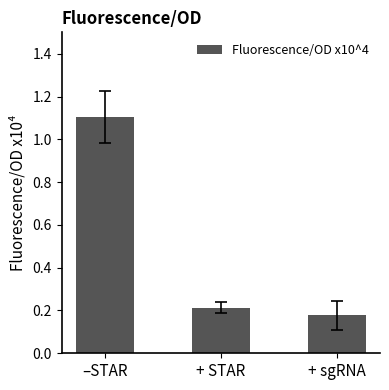

What is the change in value from –STAR to + STAR?

-0.9